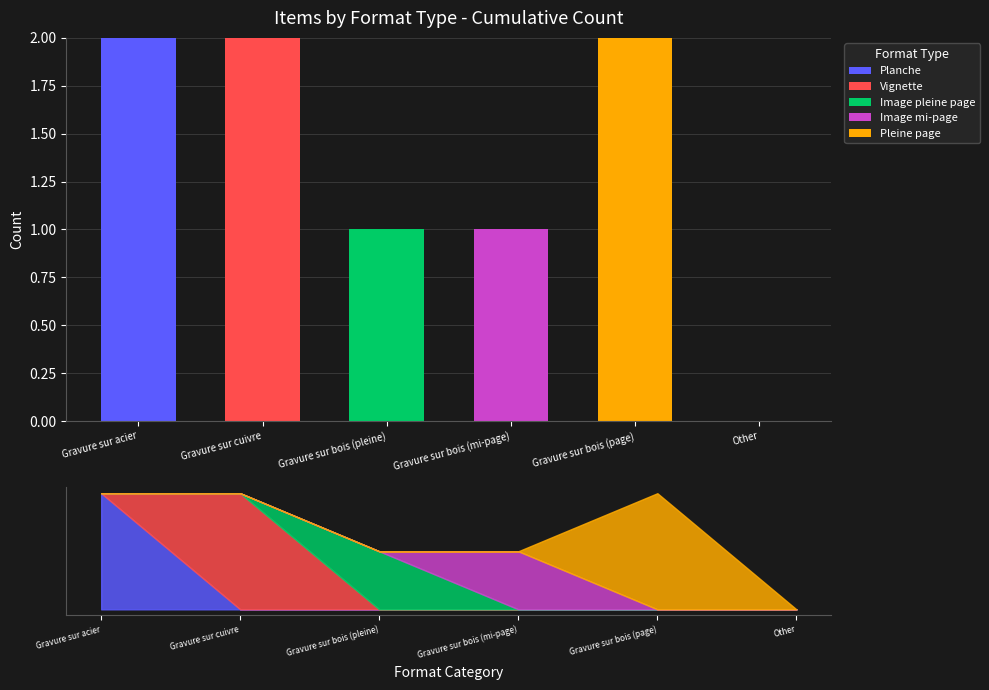

Reading right to left, what are all the values shown in this chart?

Planche: Other=0	Gravure sur bois (page)=0	Gravure sur bois (mi-page)=0	Gravure sur bois (pleine)=0	Gravure sur cuivre=0	Gravure sur acier=2
Vignette: Other=0	Gravure sur bois (page)=0	Gravure sur bois (mi-page)=0	Gravure sur bois (pleine)=0	Gravure sur cuivre=2	Gravure sur acier=0
Image pleine page: Other=0	Gravure sur bois (page)=0	Gravure sur bois (mi-page)=0	Gravure sur bois (pleine)=1	Gravure sur cuivre=0	Gravure sur acier=0
Image mi-page: Other=0	Gravure sur bois (page)=0	Gravure sur bois (mi-page)=1	Gravure sur bois (pleine)=0	Gravure sur cuivre=0	Gravure sur acier=0
Pleine page: Other=0	Gravure sur bois (page)=2	Gravure sur bois (mi-page)=0	Gravure sur bois (pleine)=0	Gravure sur cuivre=0	Gravure sur acier=0